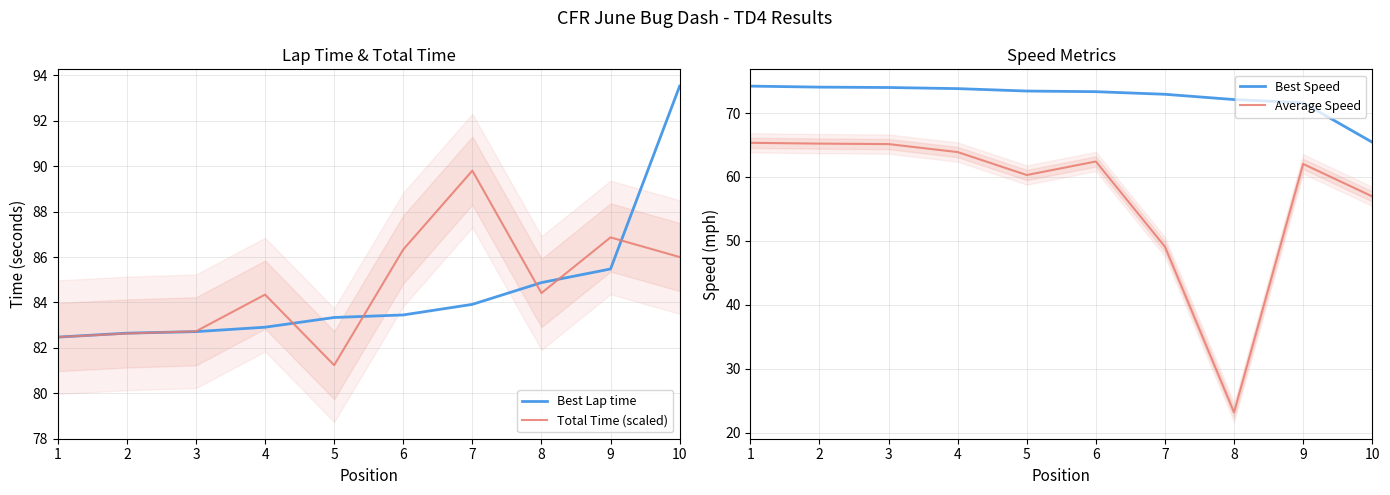

What is the difference between the highest and lowest values at 3?

17.6